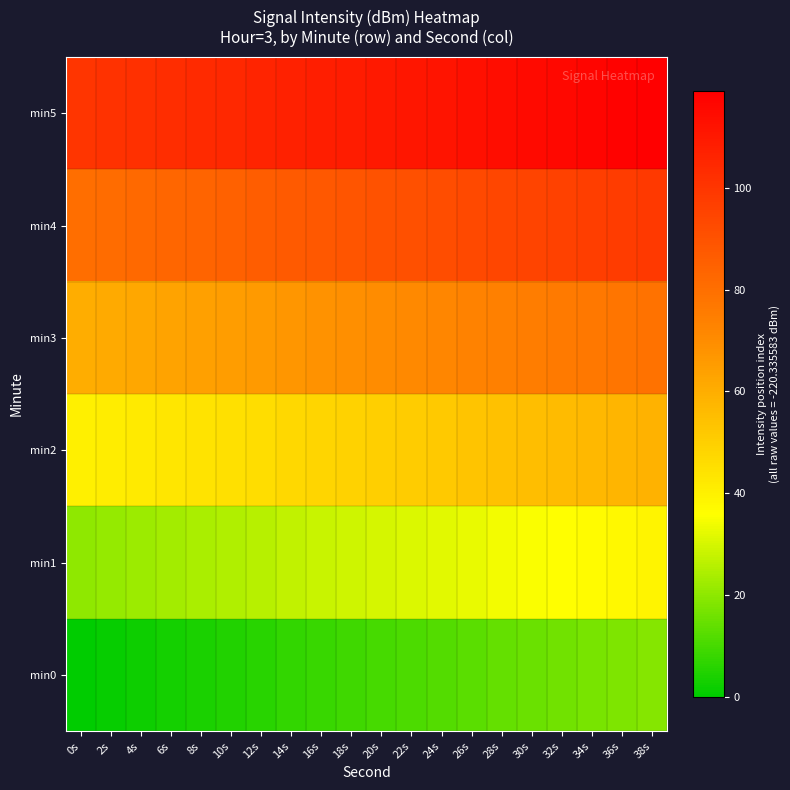

Which series has the largest total across all categories?

min5